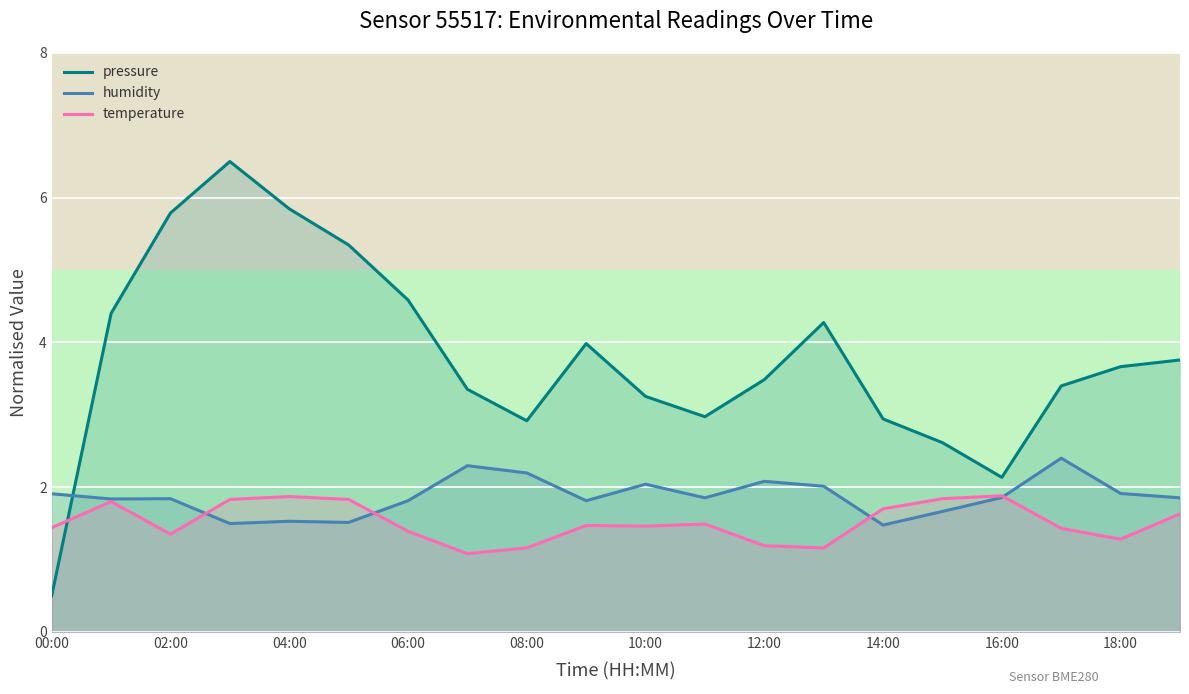

What is the approximate value of pressure at 08:00?

2.9